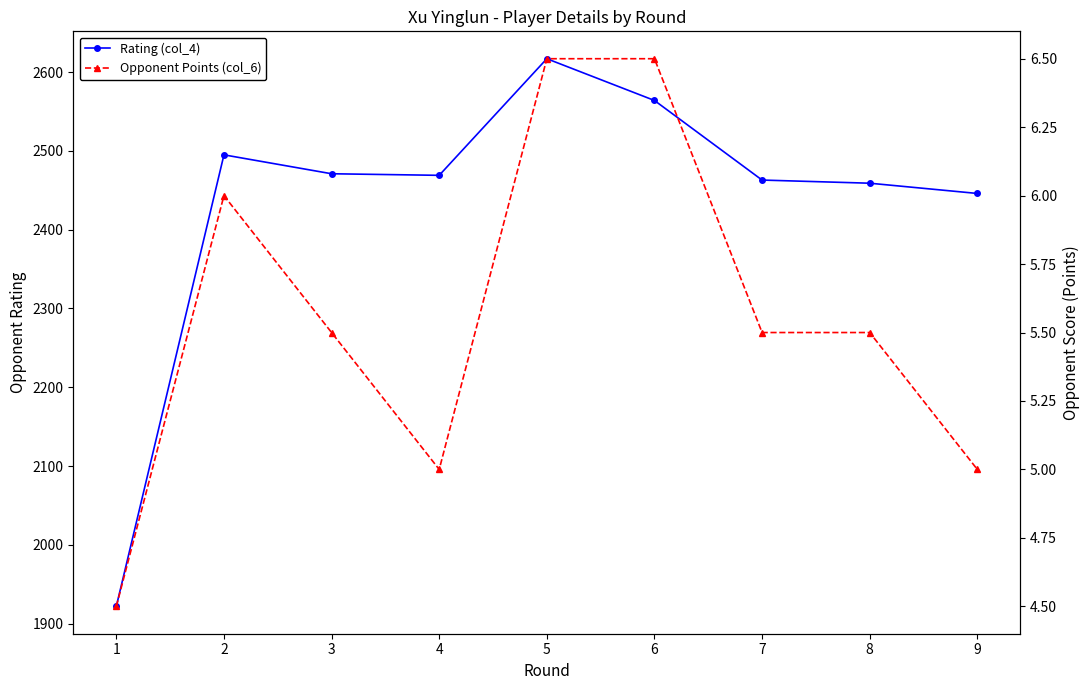

Reading right to left, transcribe all the data shown in this chart.

Rating (col_4): 9=2446.0	8=2459.0	7=2463.0	6=2564.0	5=2617.0	4=2469.0	3=2471.0	2=2495.0	1=1922.0
Opponent Points (col_6): 9=5.0	8=5.5	7=5.5	6=6.5	5=6.5	4=5.0	3=5.5	2=6.0	1=4.5